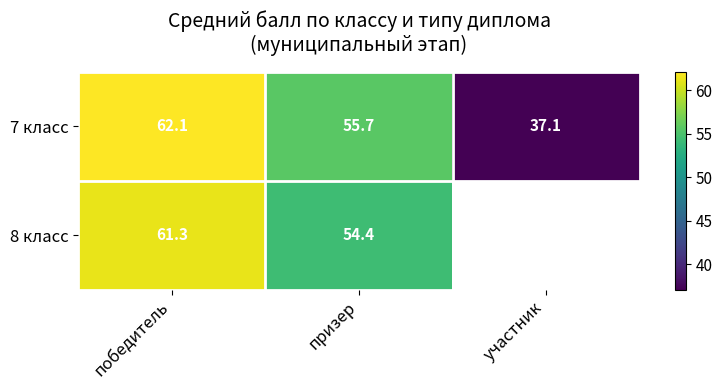

What is the sum of all 7 класс values?

154.9